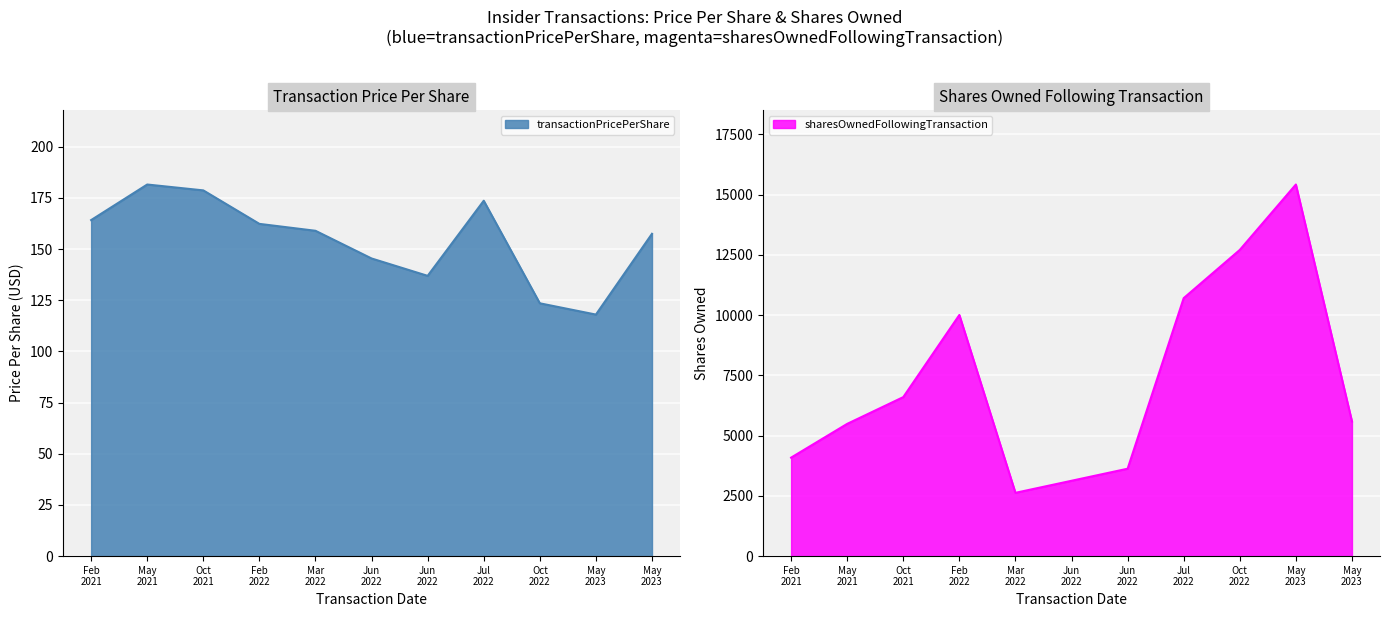

Which category has the highest value in the transactionPricePerShare series?

May 2021